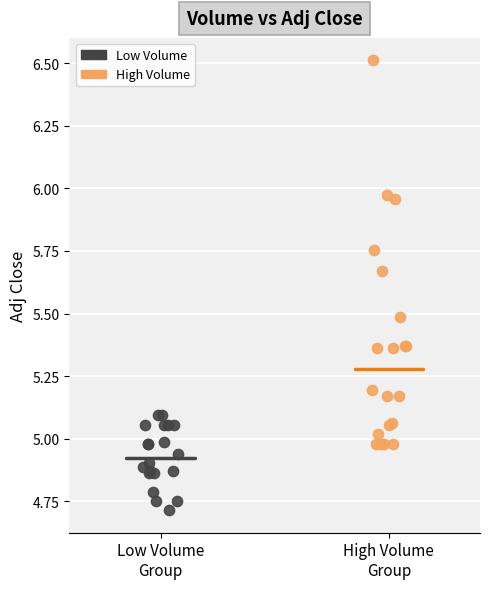

Which series has the largest Y range (max minus min)?

High Volume